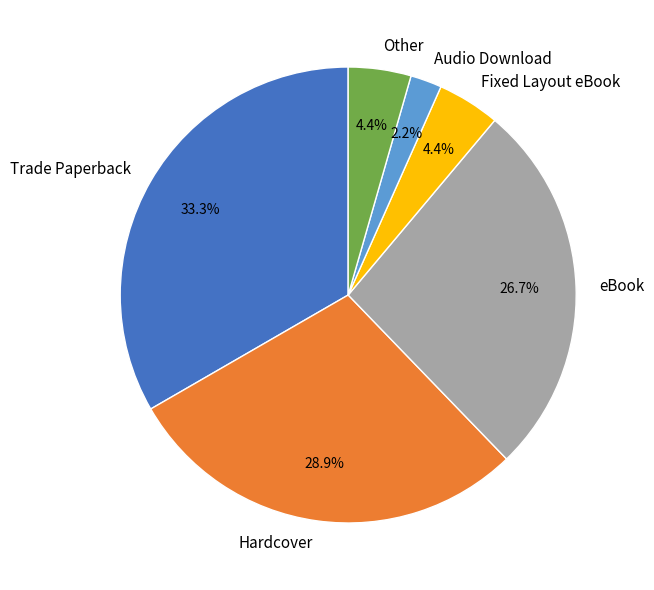

What portion of the pie excludes Audio Download?

97.8%